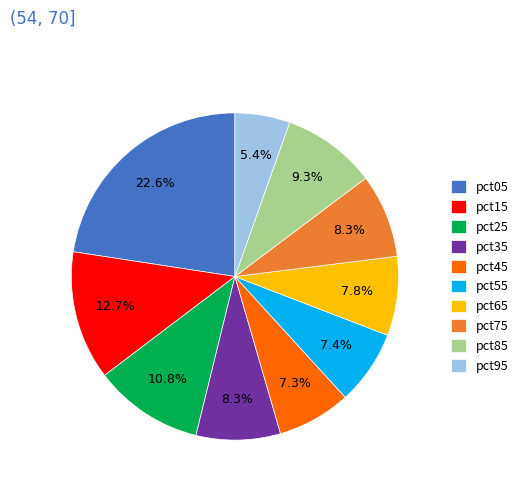

Which category has the biggest portion of the pie?

pct05